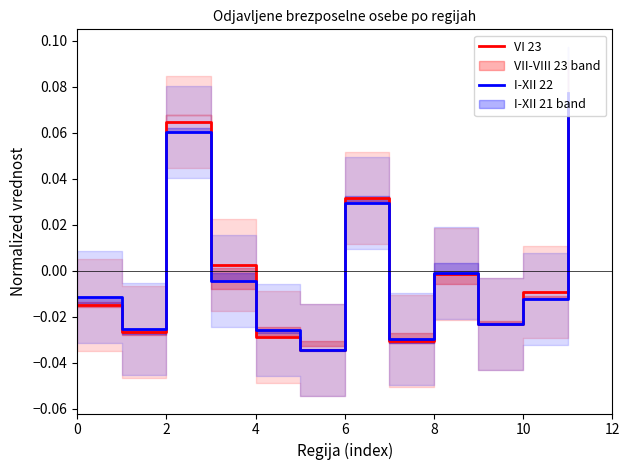

Which series has the largest total across all categories?

I-XII 22